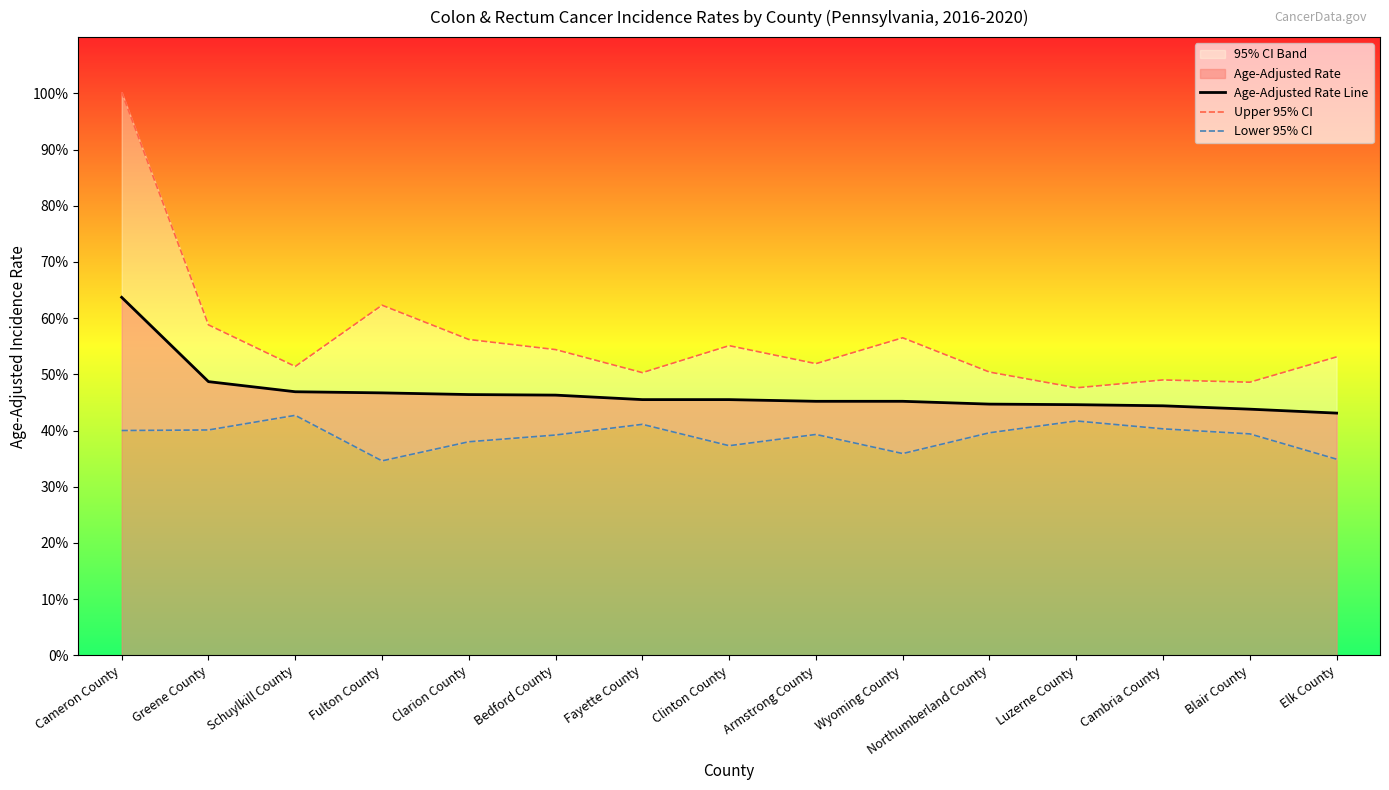

Reading left to right, extract all data points from this chart.

Age-Adjusted Rate Line: 63.7	48.7	46.9	46.7	46.4	46.3	45.5	45.5	45.2	45.2	44.7	44.6	44.4	43.8	43.1
Upper 95% CI: 100.2	58.8	51.4	62.3	56.2	54.4	50.3	55.1	51.9	56.5	50.4	47.6	49.0	48.6	53.1
Lower 95% CI: 40.0	40.1	42.7	34.6	38.0	39.2	41.1	37.3	39.3	35.9	39.6	41.7	40.3	39.4	34.9